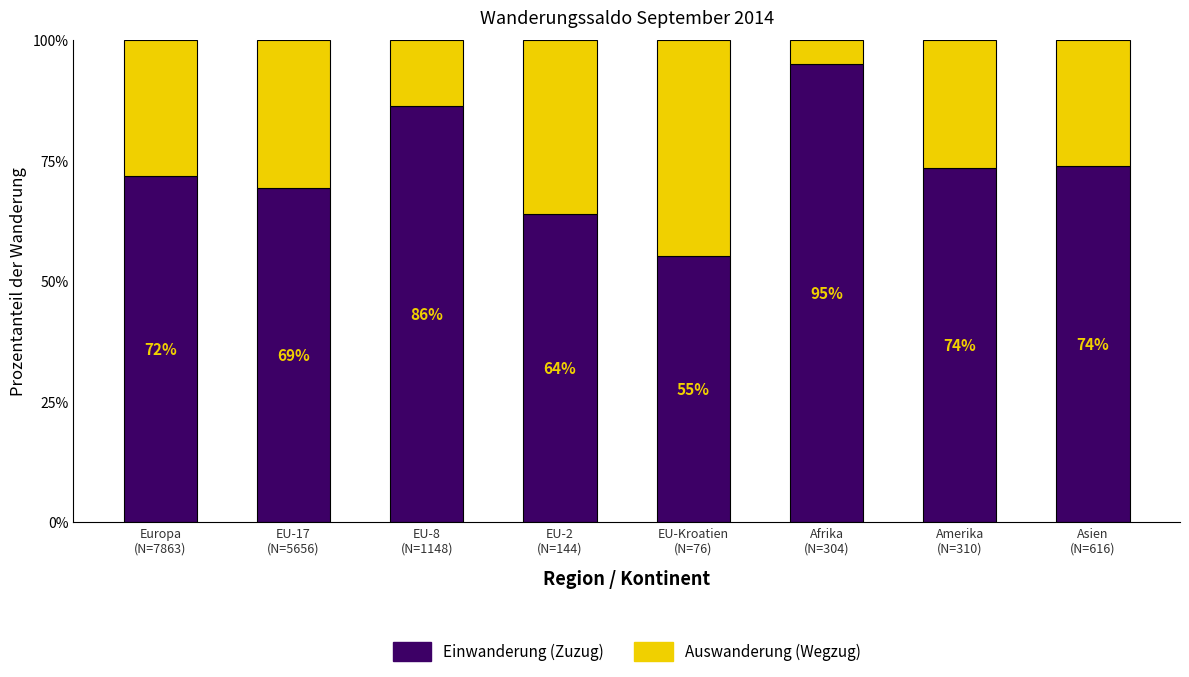

What is the highest value of the Einwanderung (Zuzug) series?

95.1